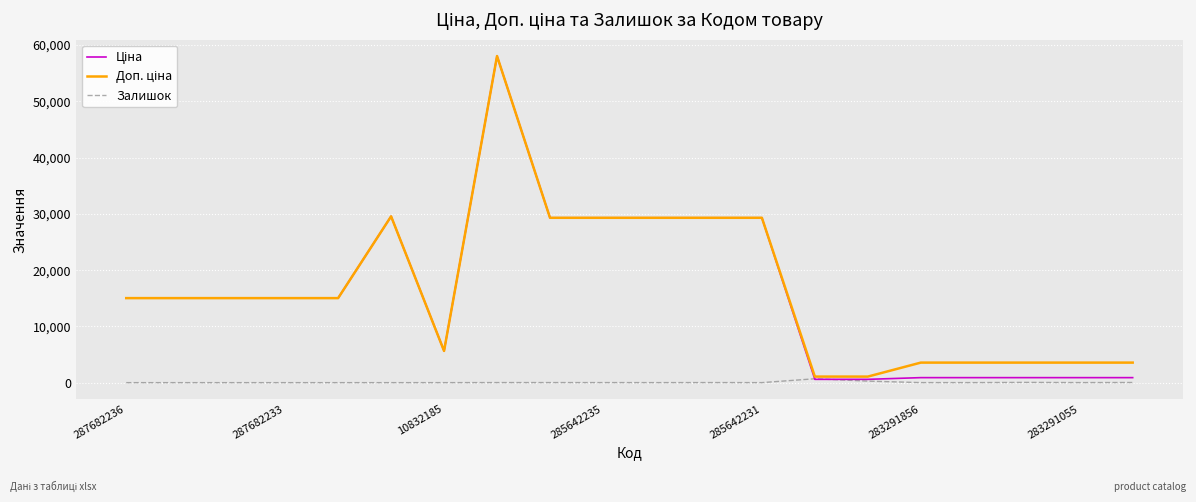

How many lines are shown in the chart?

3